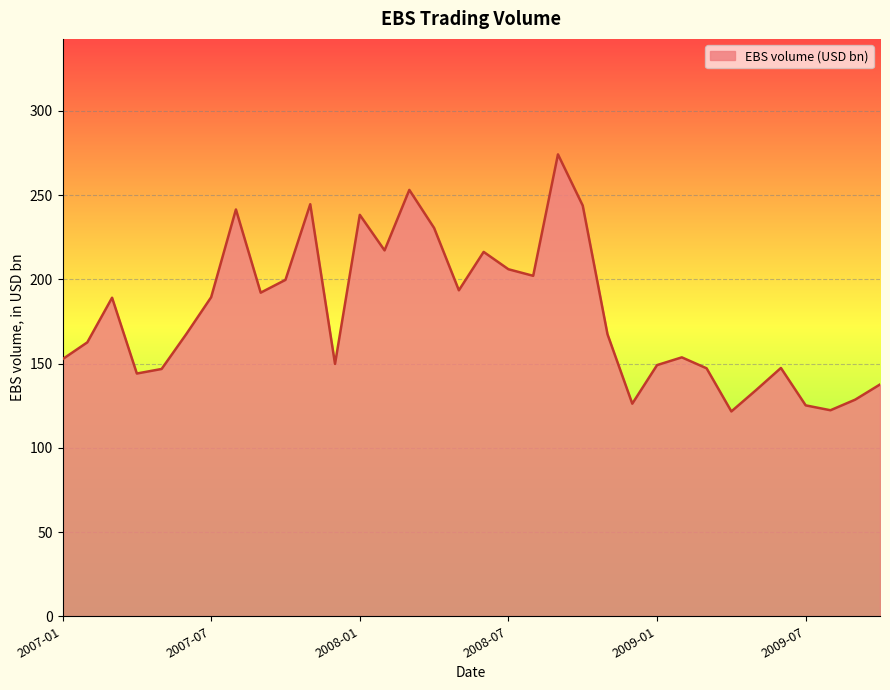

What is the smallest value displayed?

121.6